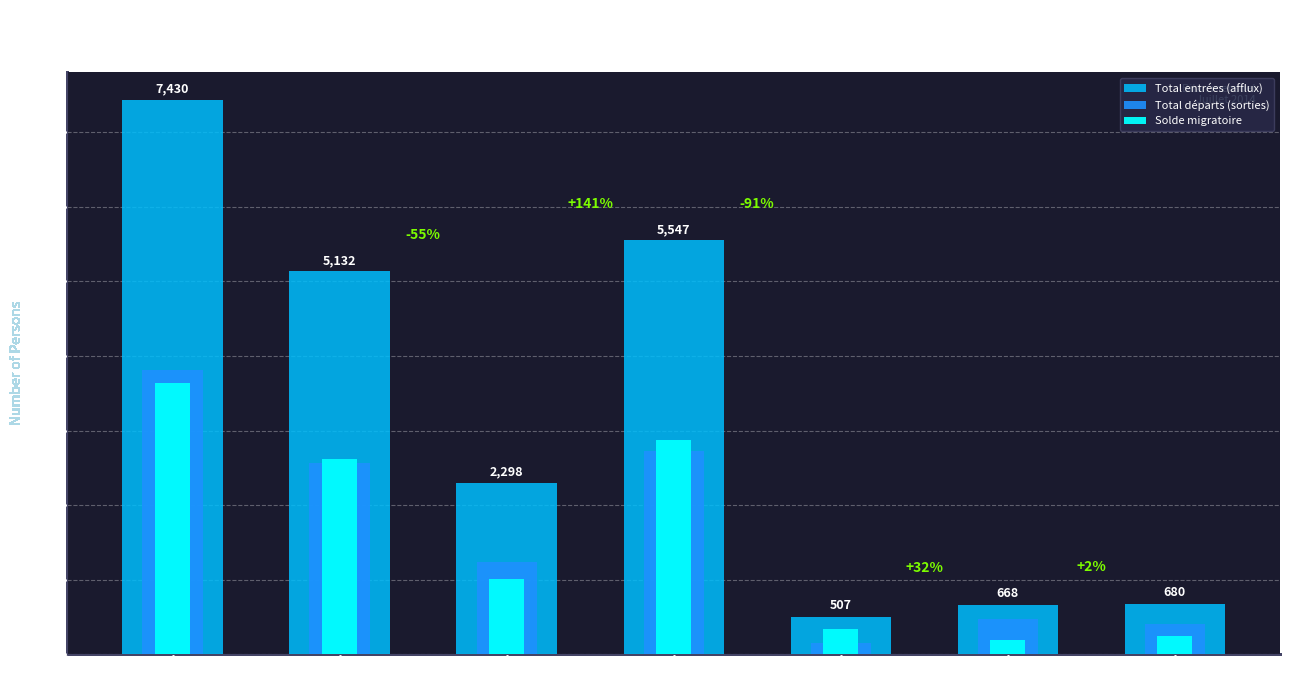

What is the label of the 3rd bar from the left?

États-Tiers